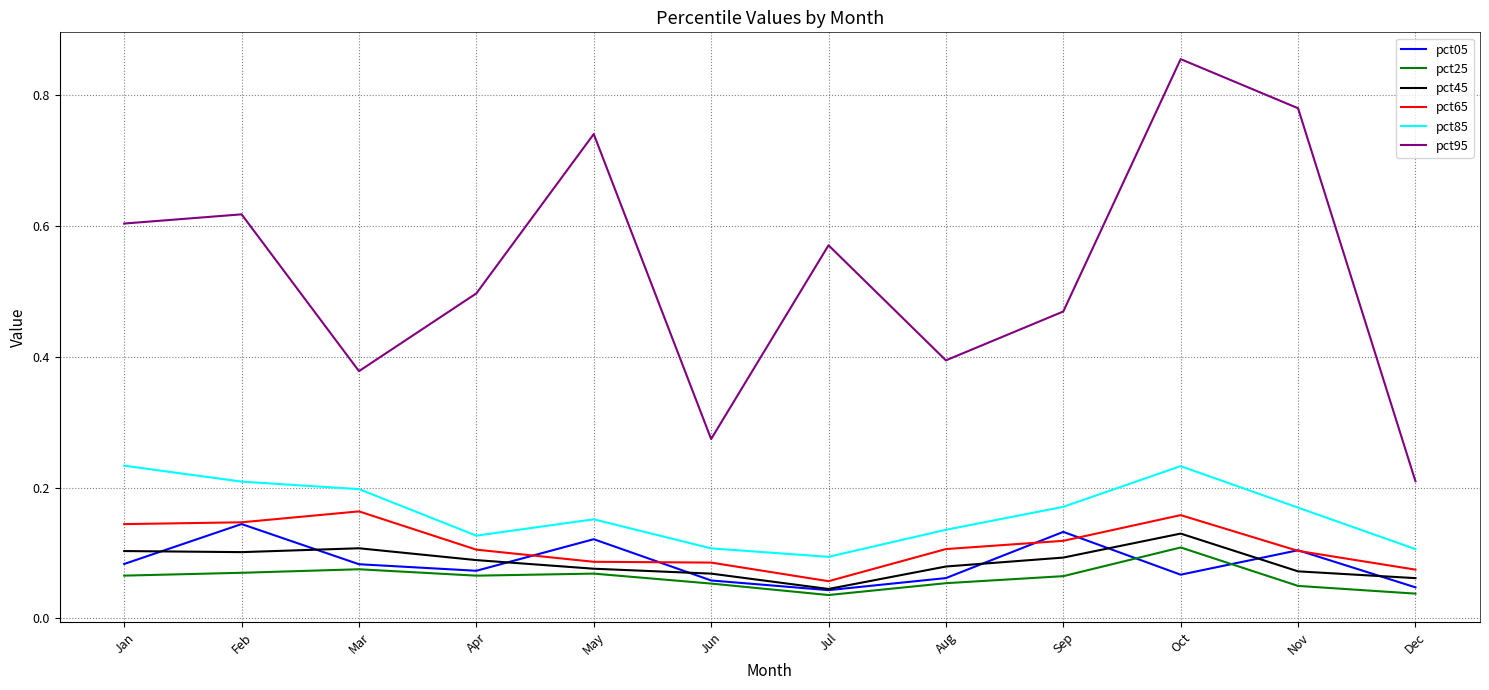

Which series changed the most between Jan and Jul?

pct85